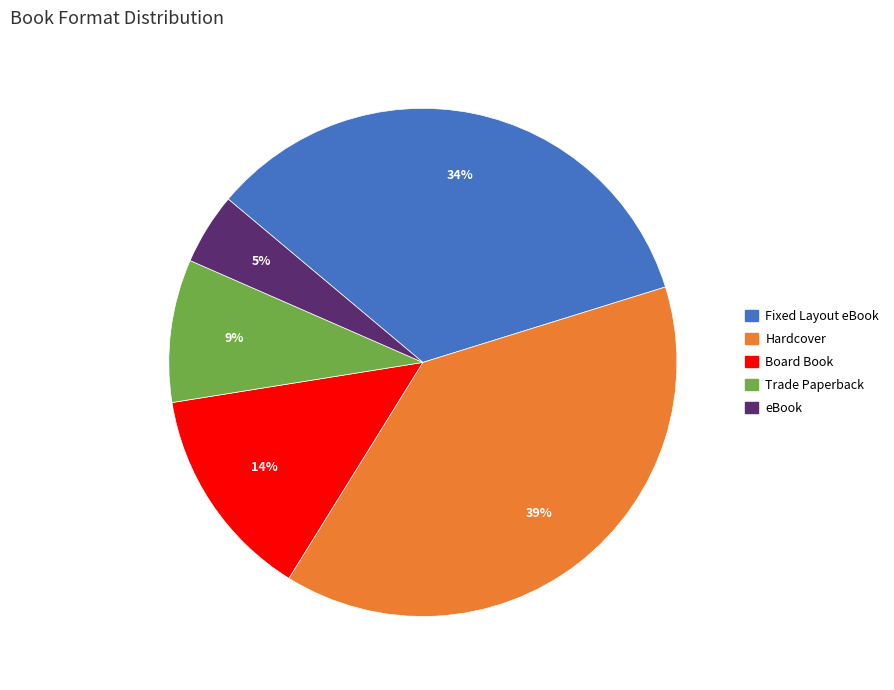

Rank the categories by value from lowest to highest.

eBook, Trade Paperback, Board Book, Fixed Layout eBook, Hardcover